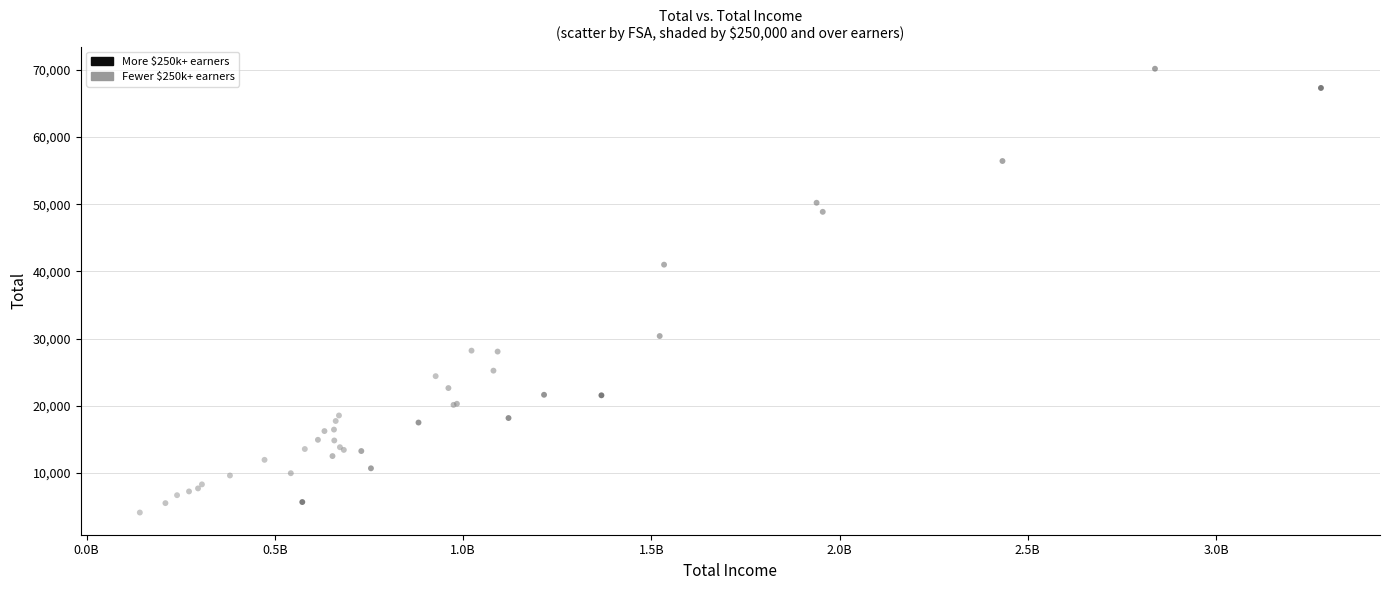

What Y value in the scatter plot is closest to 37135?

41000